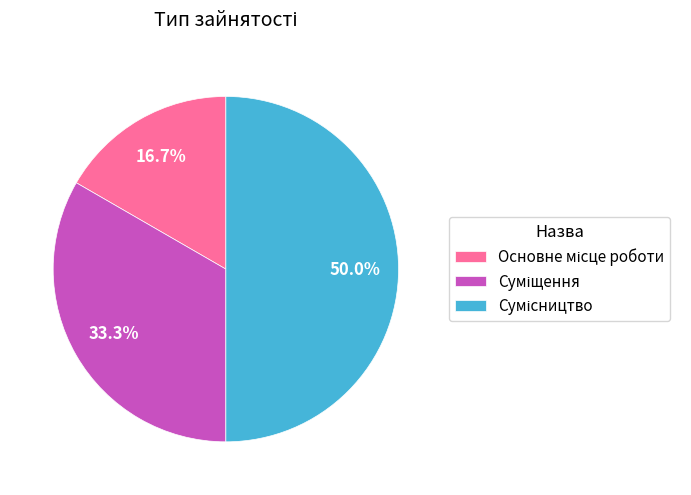

Rank the categories by value from highest to lowest.

Сумісництво, Суміщення, Основне місце роботи